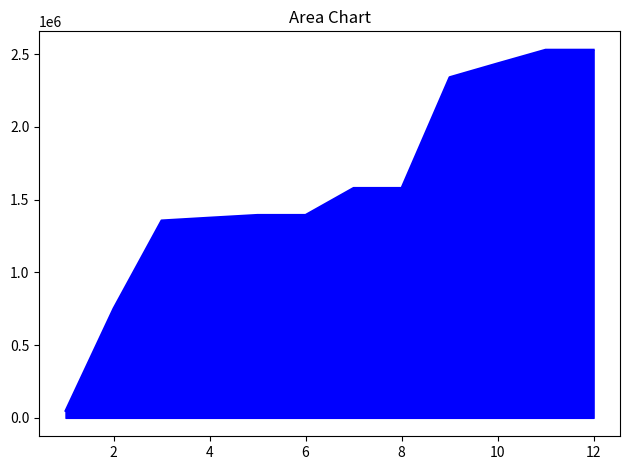

How many data points are above 1580362?

5